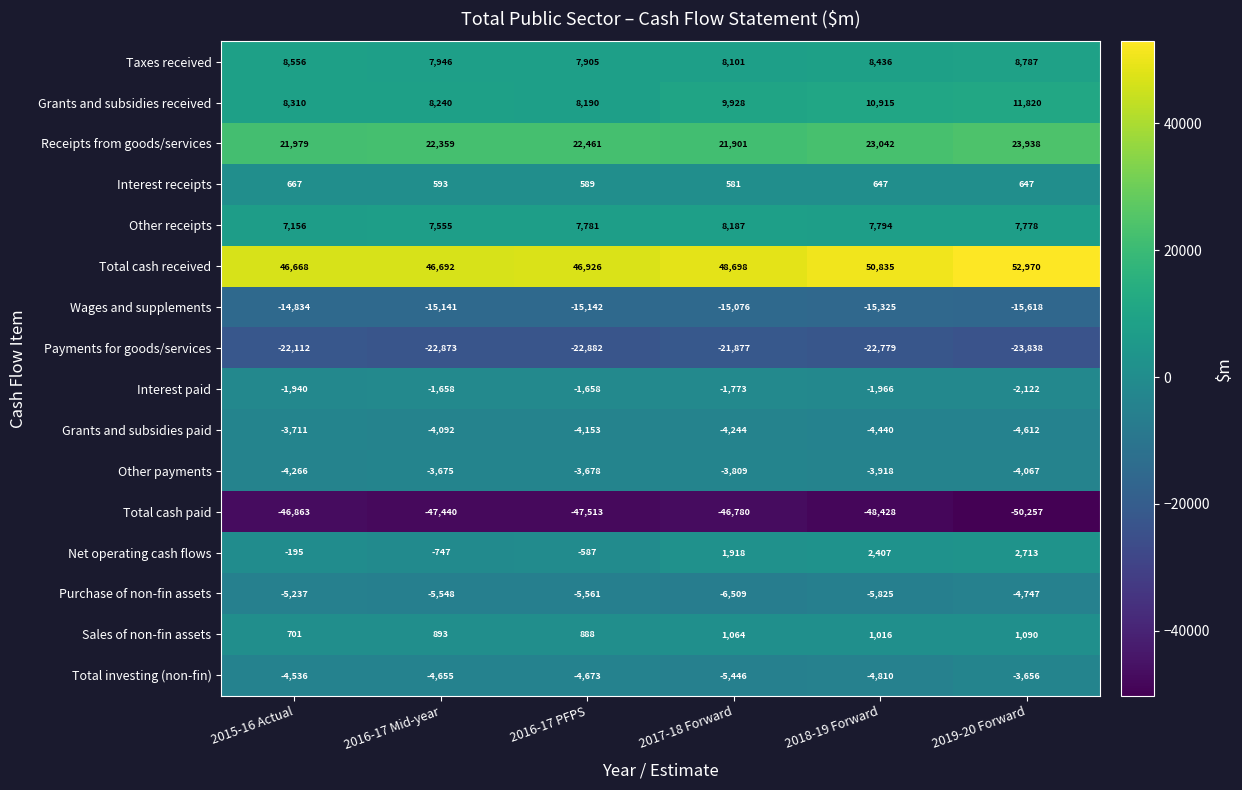

Which series has the largest range (max minus min)?

Total cash received